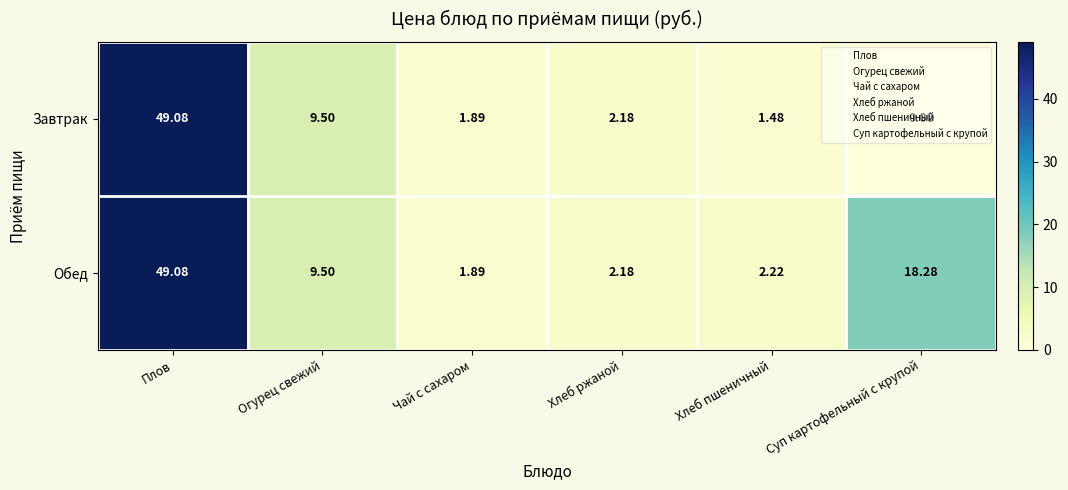

At which label does Завтрак reach its peak?

Плов